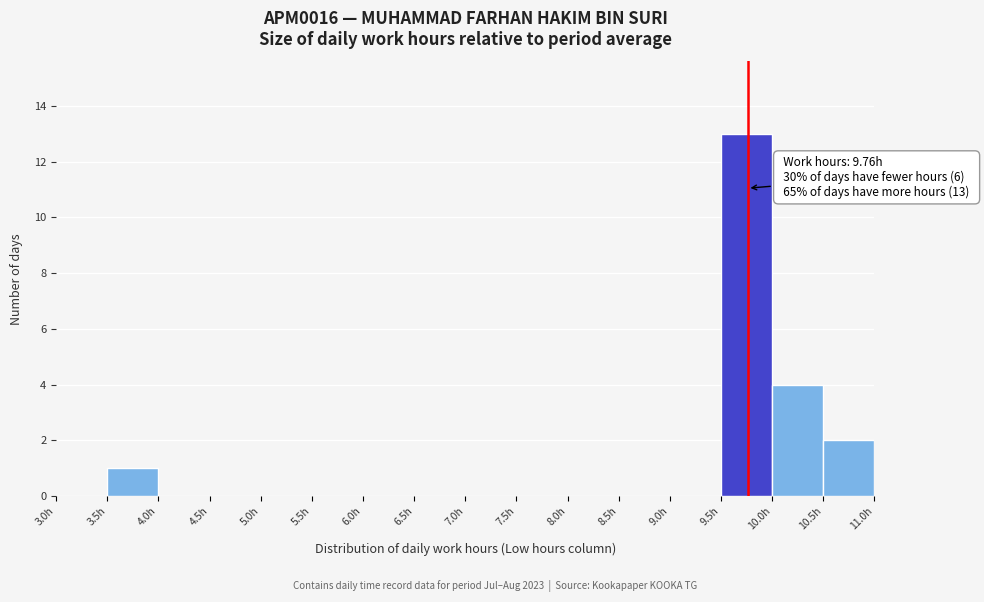

Over which range of the x-axis is the bar tallest?

9.5 to 10.0